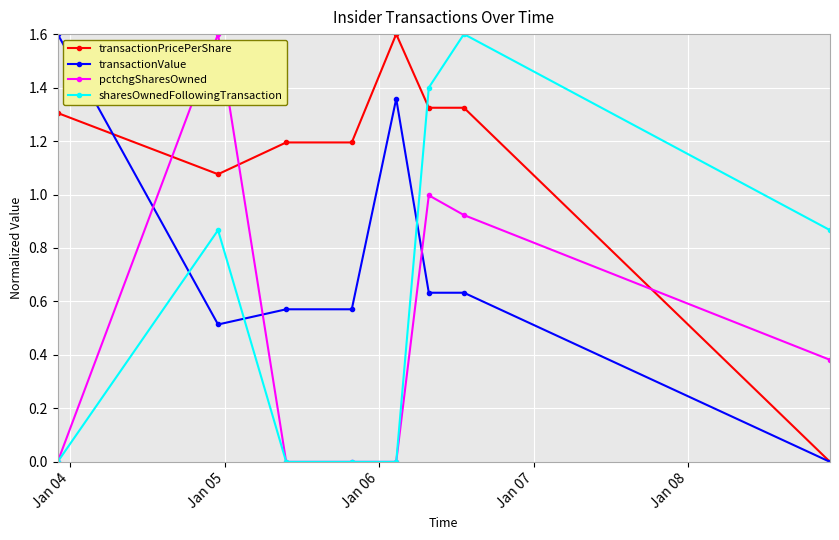

True or false: sharesOwnedFollowingTransaction has more than 1 points higher than both neighbors.

True